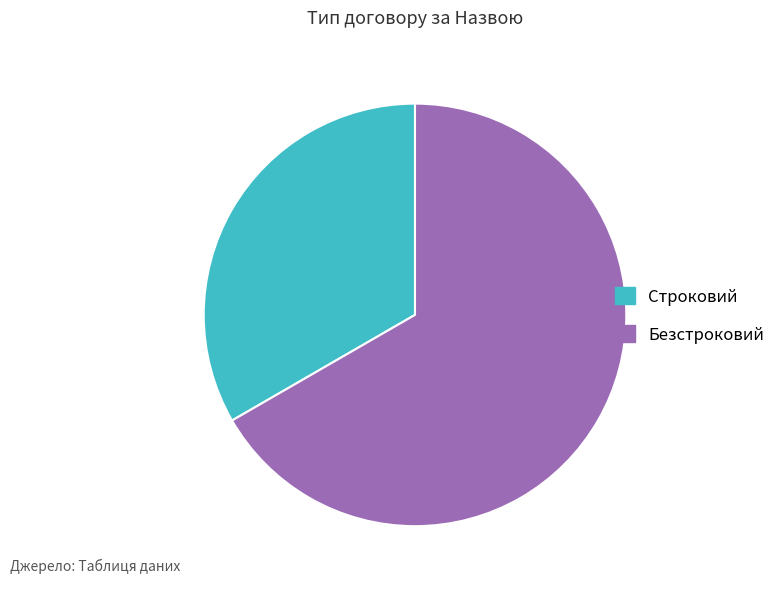

Approximately how many times larger is the value at Строковий compared to Безстроковий?

0.5